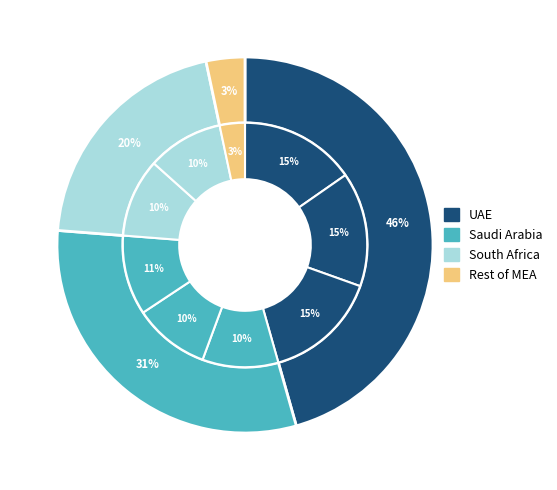

Rank the categories by value from lowest to highest.

9, 4, 5, 8, 7, 6, 3, 2, 1